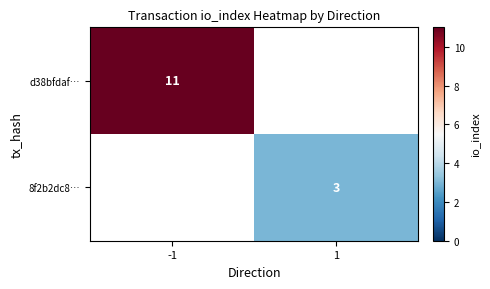

Is it true that 8f2b2dc8… equals 1 at 1?

False